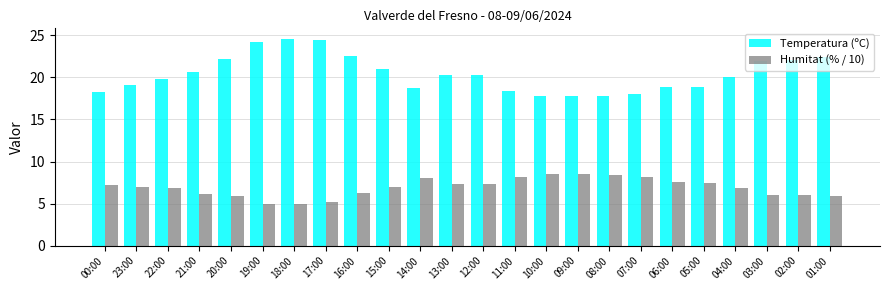

Does the chart contain any negative values?

No